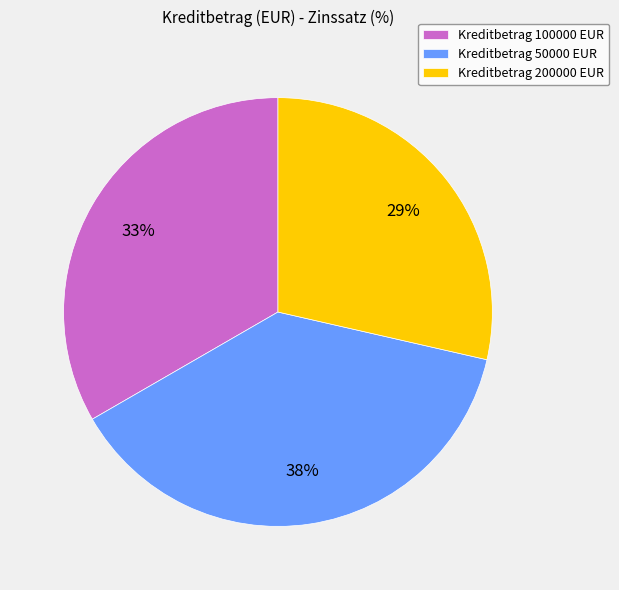

Count the number of slices in the pie.

3